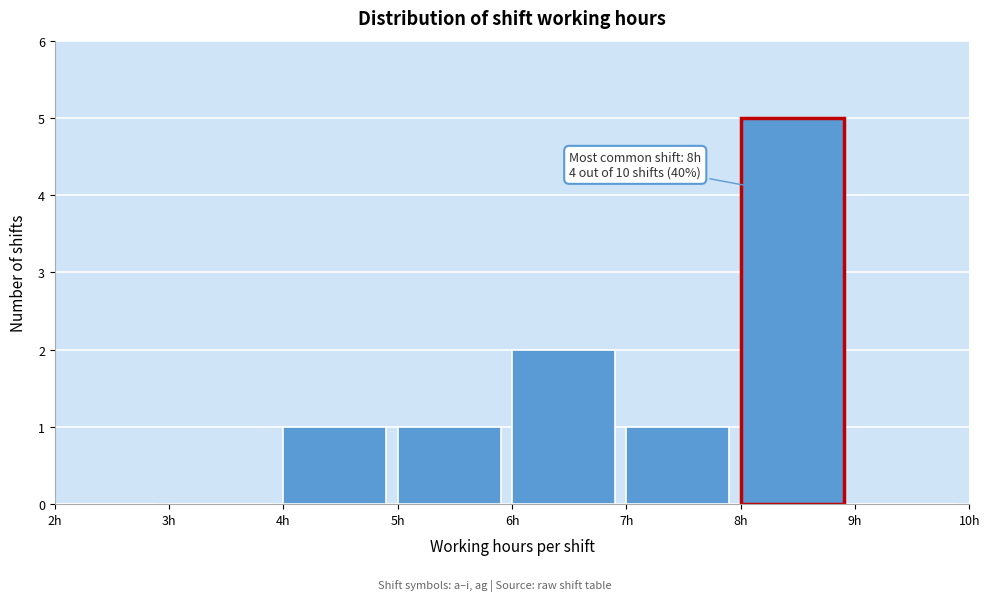

Which range on the x-axis has the tallest bar?

8 to 9